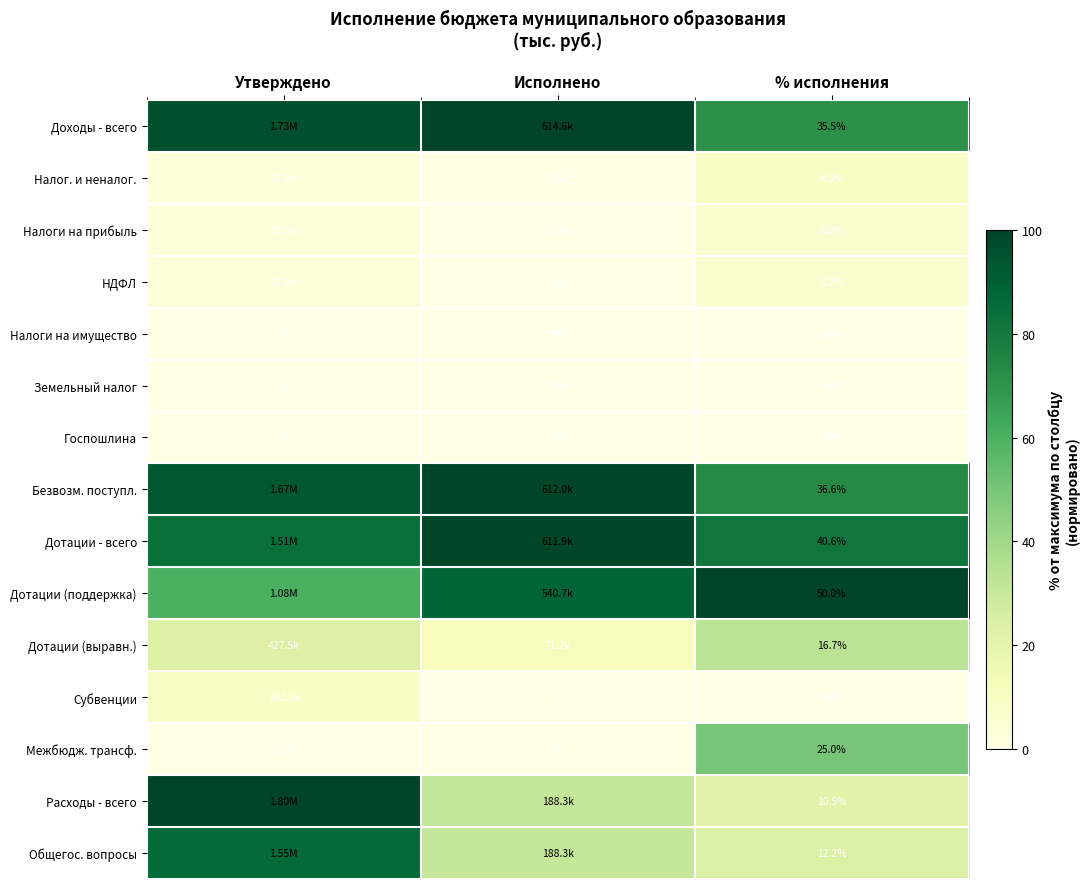

At how many categories does at least one series exceed 32?

3